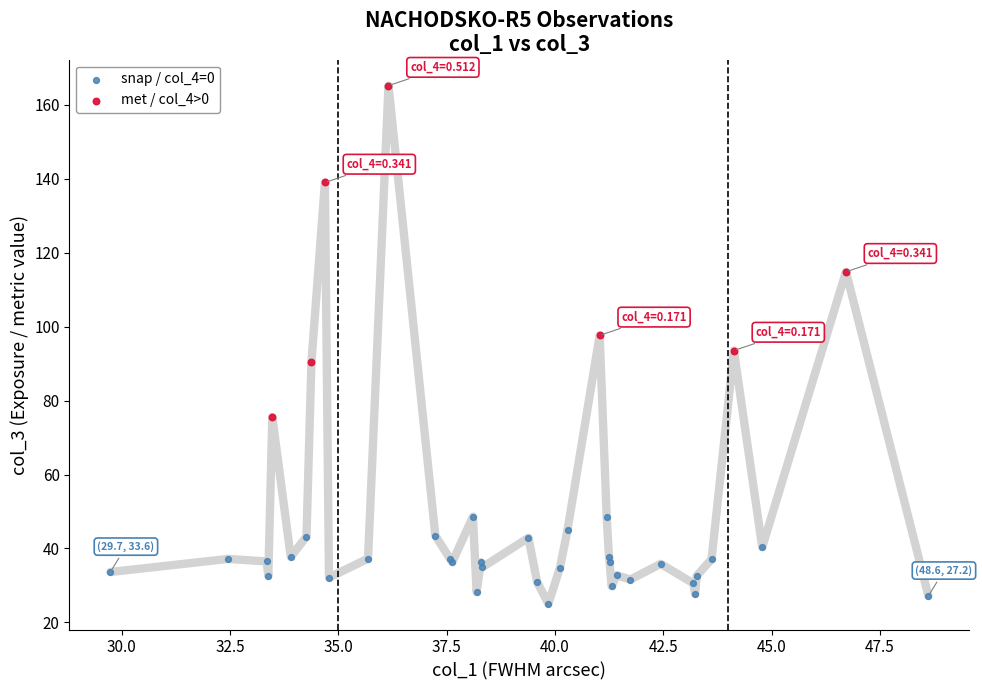

Which series contains the lowest Y value?

snap / col_4=0